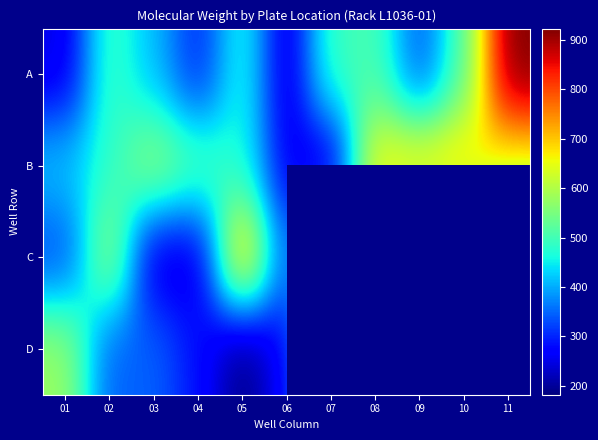

Is the value of A at 10 greater than the value of B at 09?

No